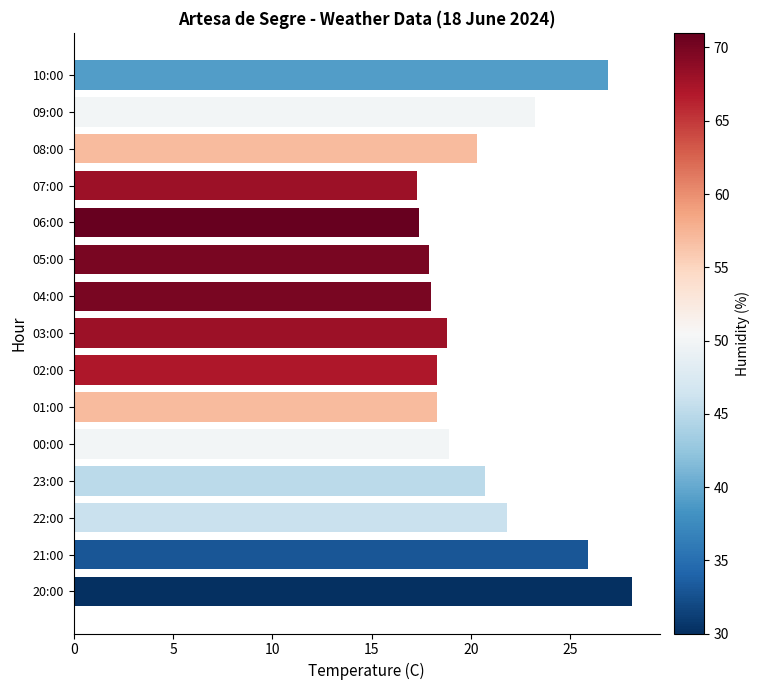

Approximately how many times larger is the value at 01:00 compared to 08:00?

0.9